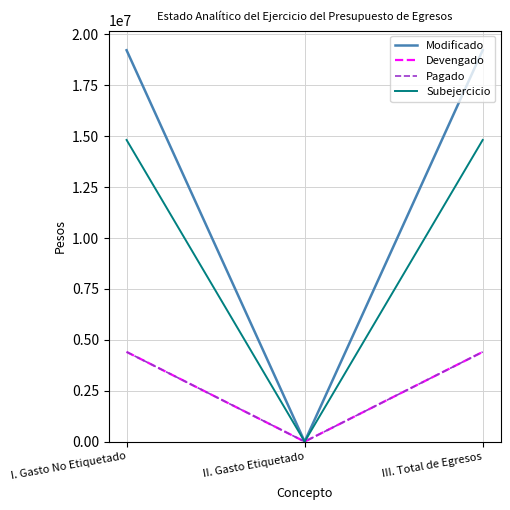

Does the chart have visible grid lines?

Yes